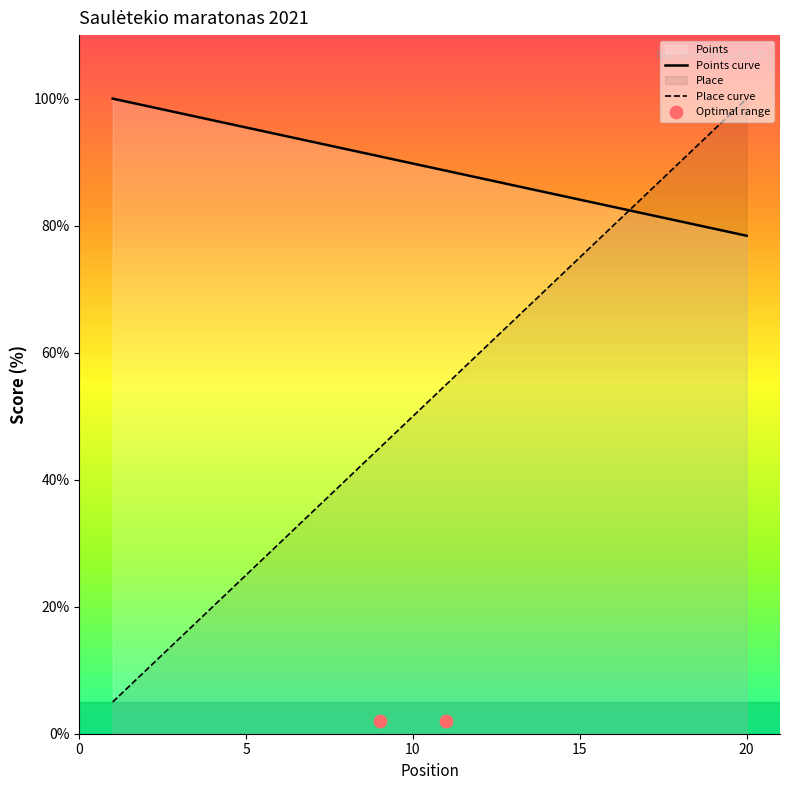

What is the total value across all series at 3?

112.7